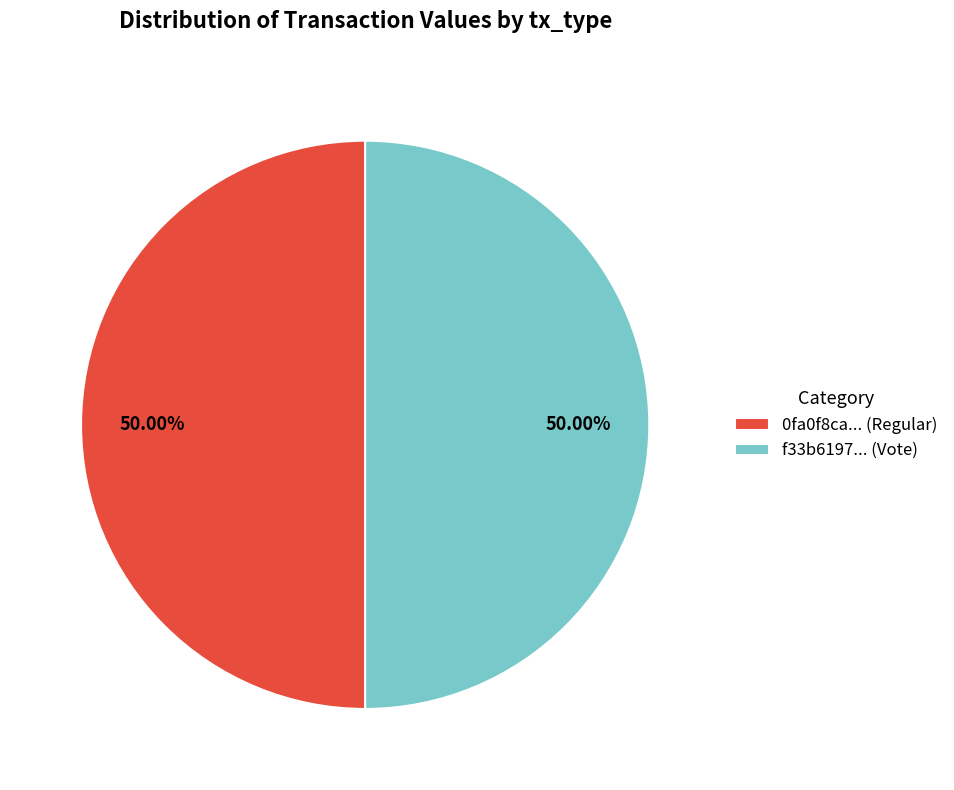

What is the ratio of the value at f33b6197... (Vote) to the value at 0fa0f8ca... (Regular)?

1.0